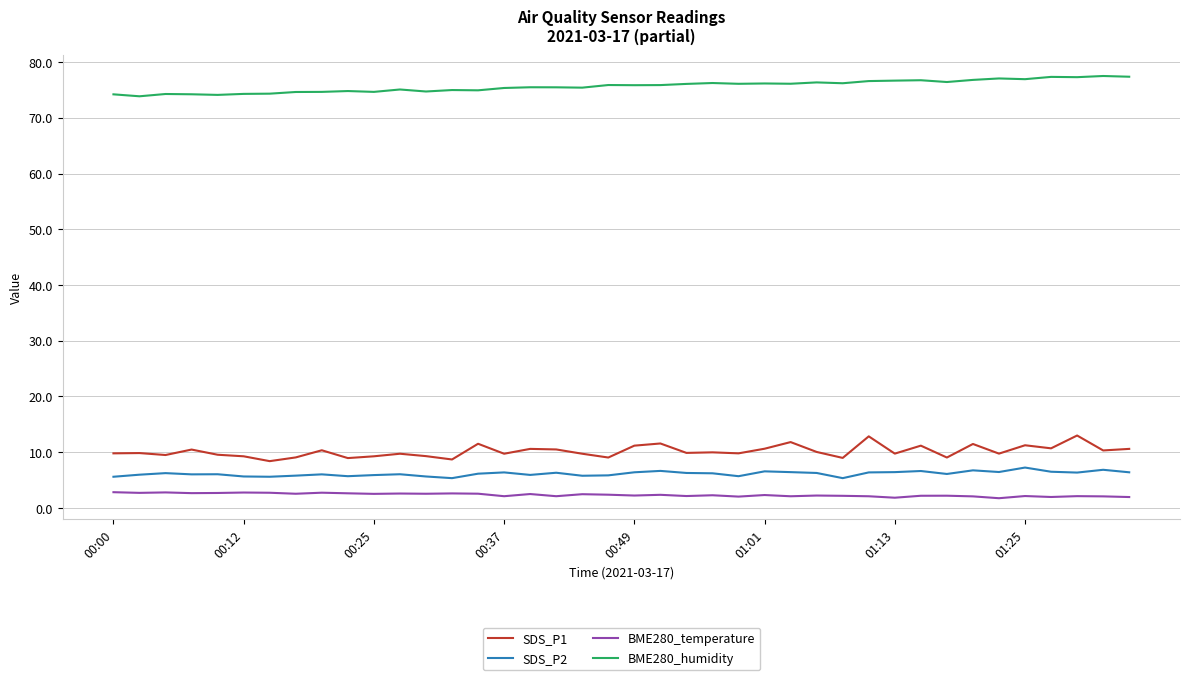

List the series in order of their peak value, lowest first.

BME280_temperature, SDS_P2, SDS_P1, BME280_humidity